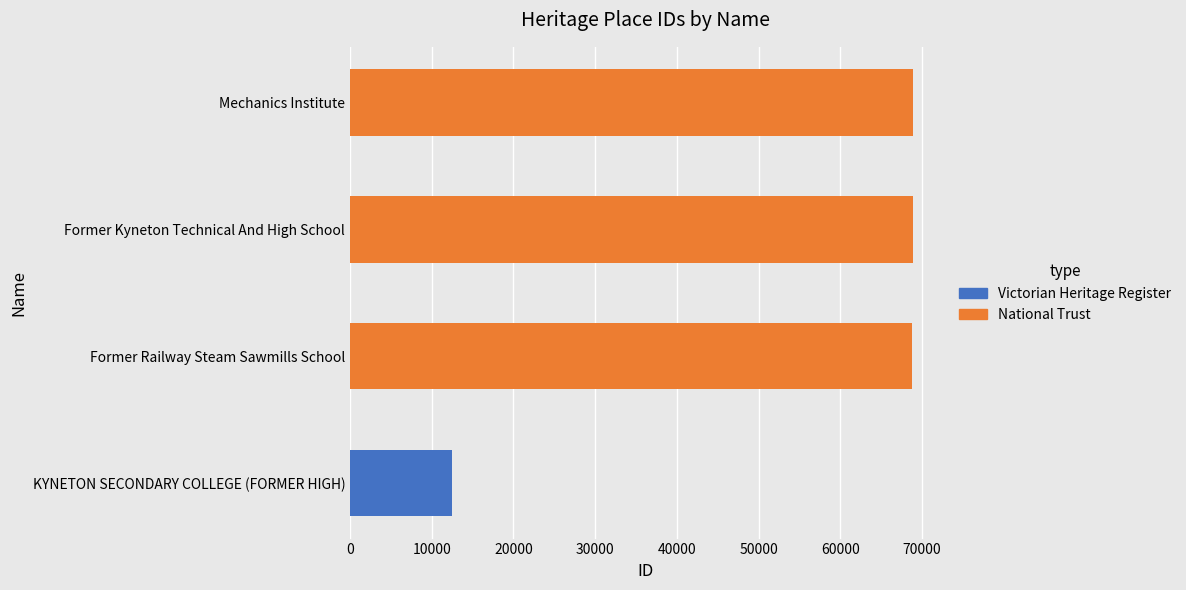

Is it true that the value at Former Railway Steam Sawmills School is 68799?

True